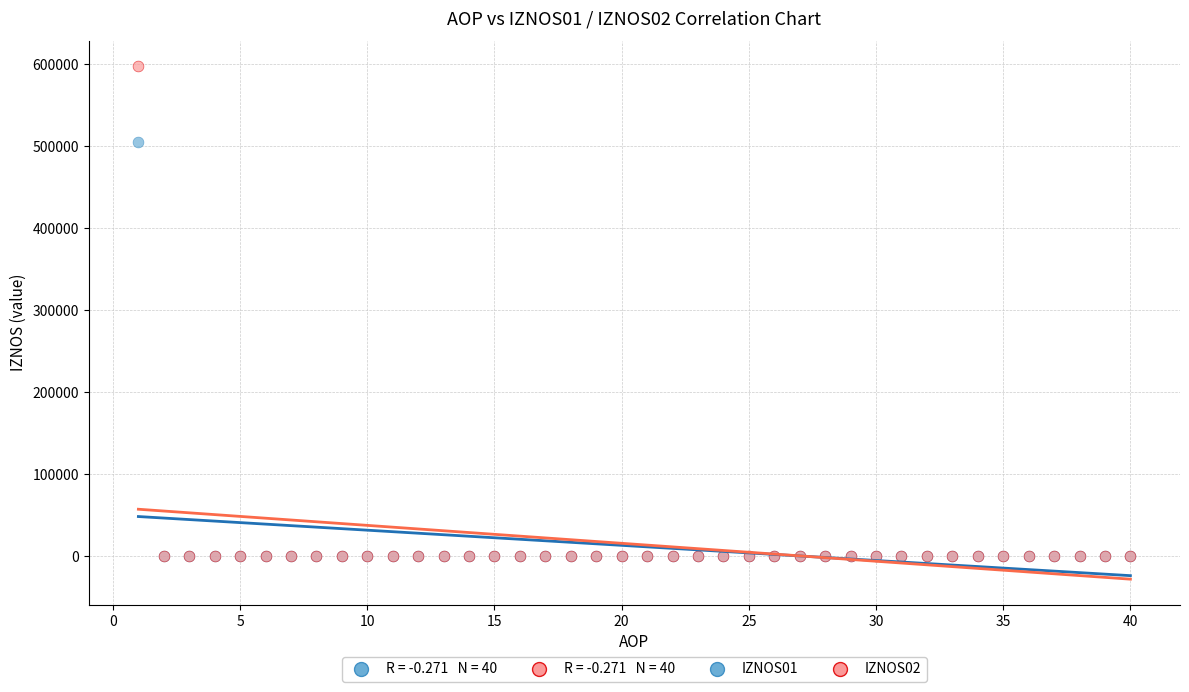

Which series contains the highest Y value?

IZNOS02